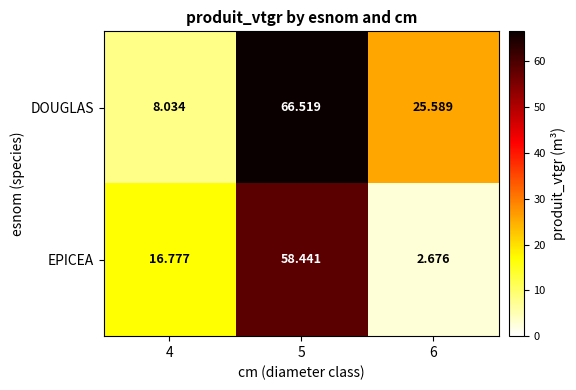

Is the value of DOUGLAS at 4 greater than the value of EPICEA at 4?

No